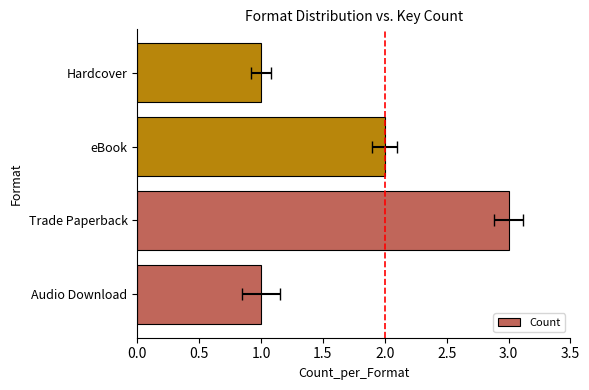

How many values are between 1 and 3?

4